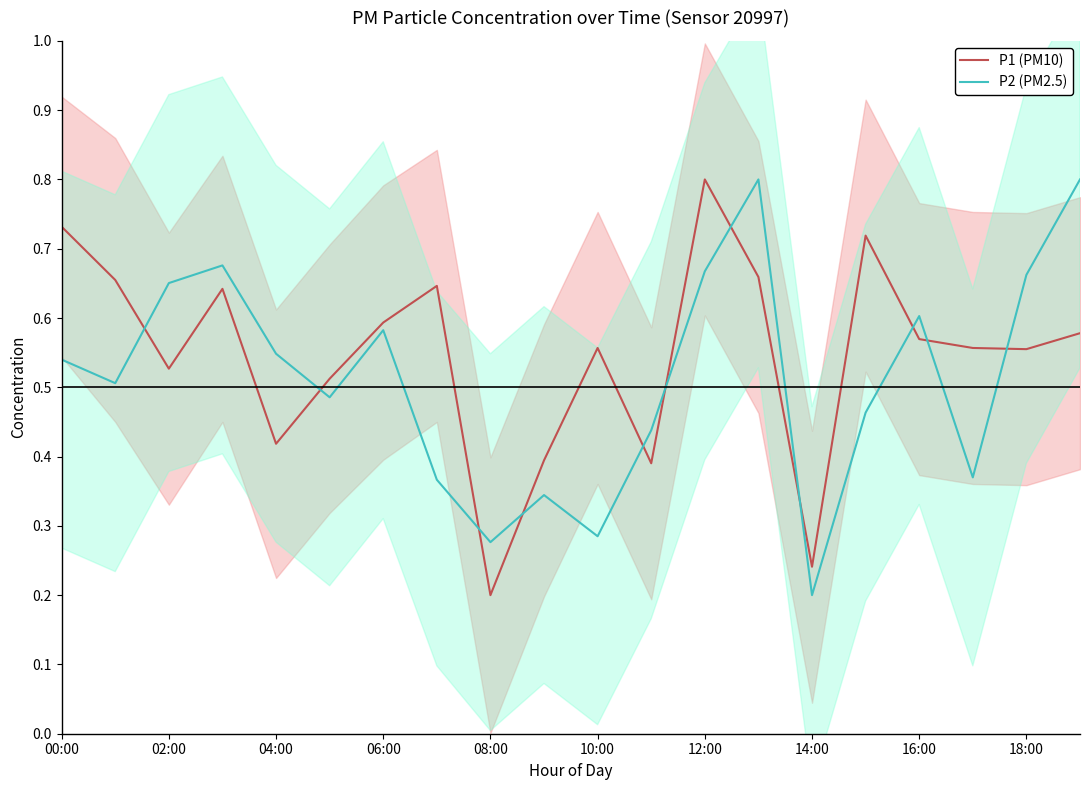

True or false: P2 (PM2.5) and P1 (PM10) cross at least once.

True